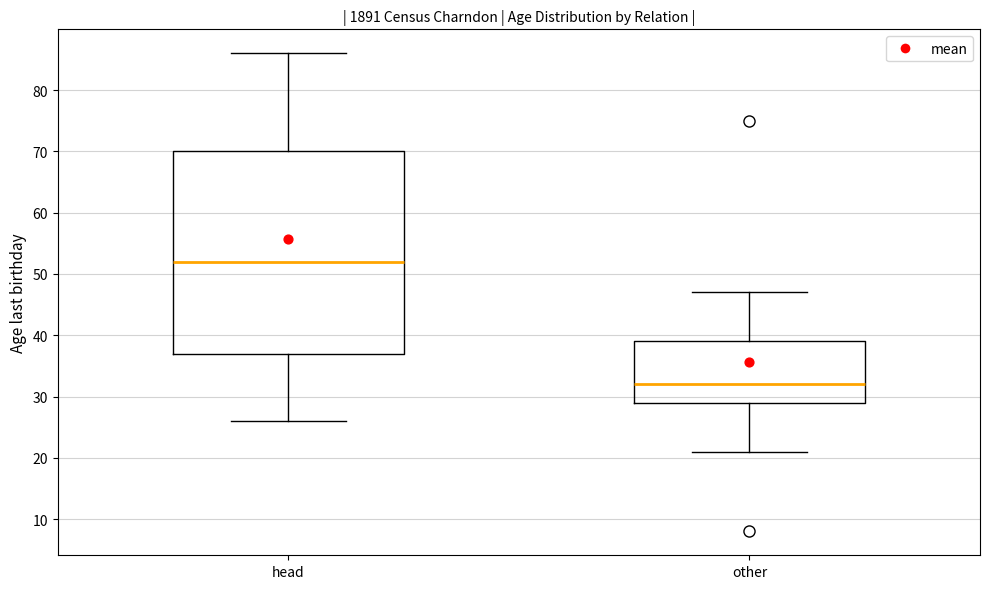

Where is the lower edge of the box for other on the y-axis? The values are not printed on the chart, so give them approximately, as read against the axis.

29